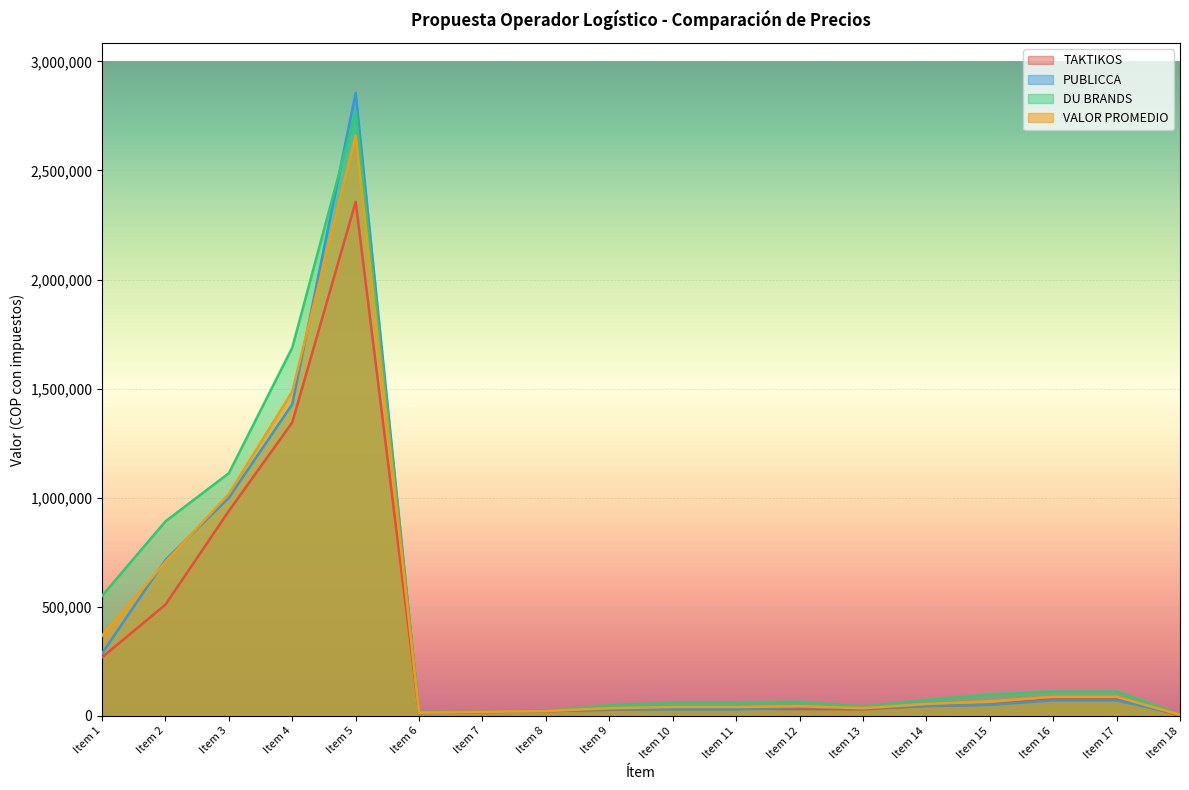

What is the highest value of the PUBLICCA series?

2856000.0